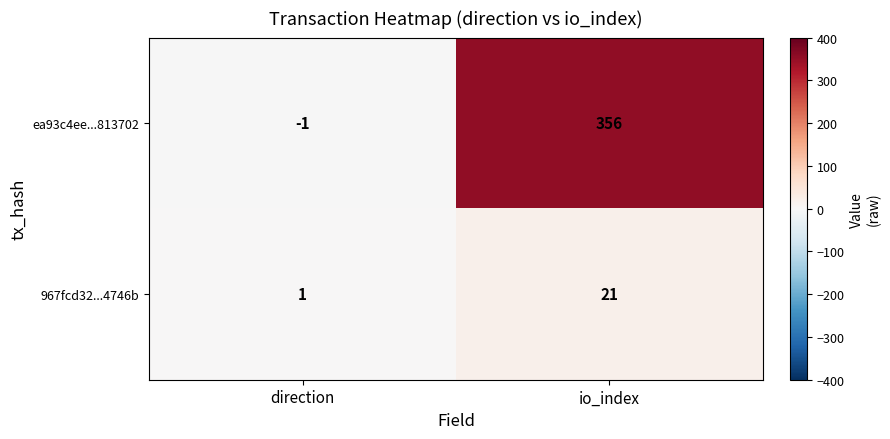

Which series has the largest range (max minus min)?

ea93c4ee...813702